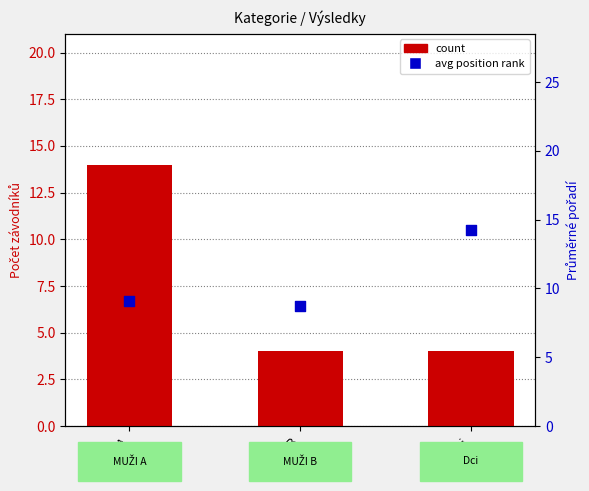

Which series has the widest spread of Y values?

count